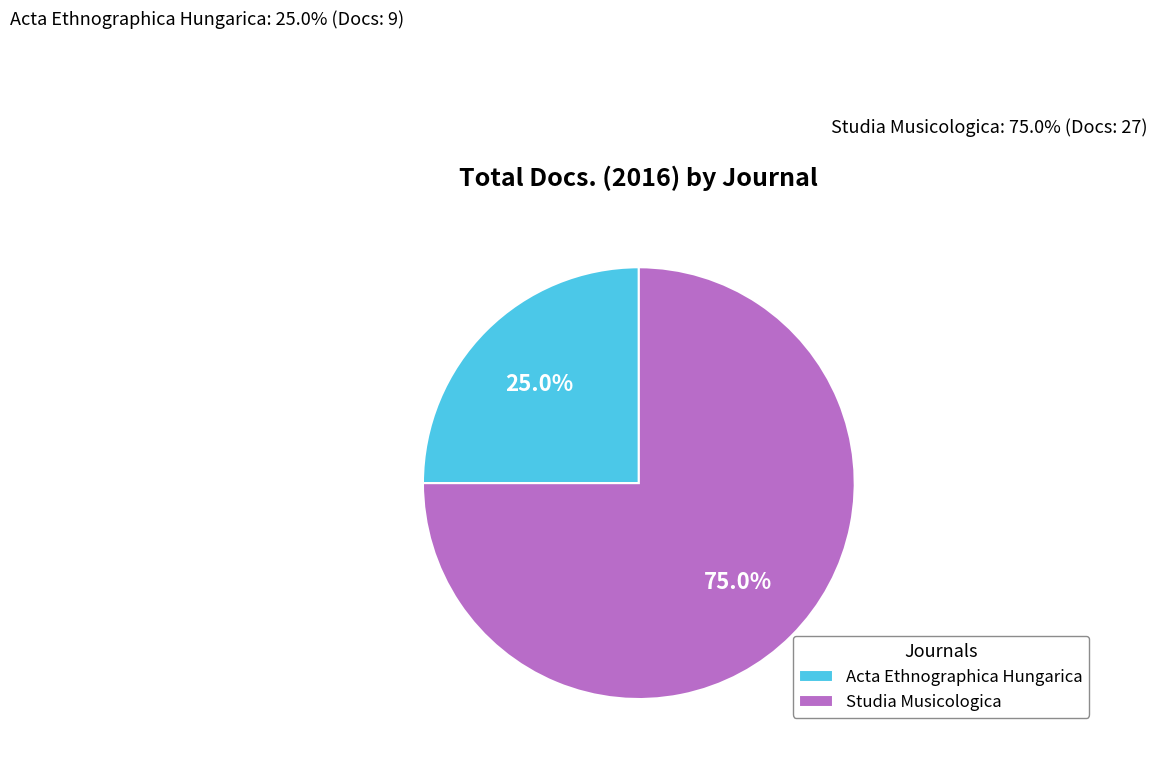

Is it true that Acta Ethnographica Hungarica is 37% of the pie?

False